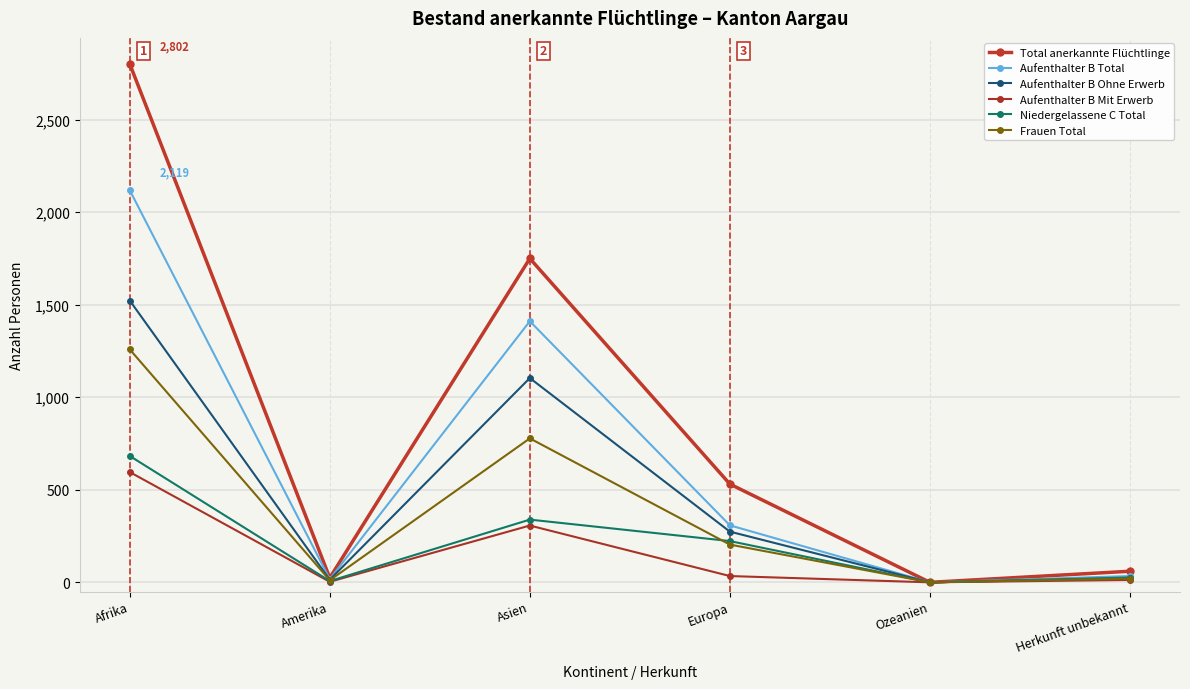

At which category is the sum across all series the highest?

Afrika